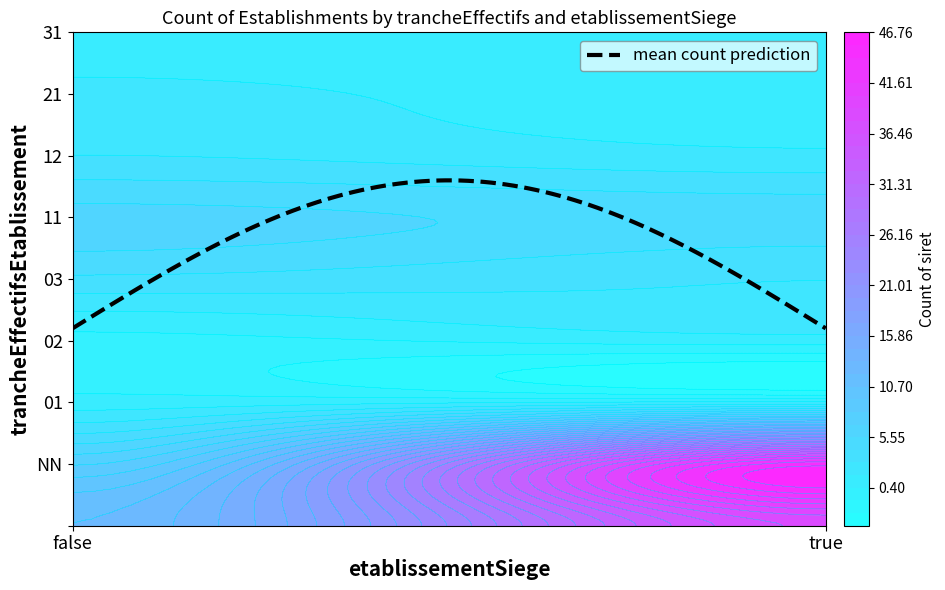

Reading left to right, extract all data points from this chart.

NN: false=8	true=45
01: false=1	true=2
02: false=0	true=1
03: false=4	true=3
11: false=6	true=5
12: false=3	true=2
21: false=2	true=1
31: false=1	true=1
: false=12	true=38